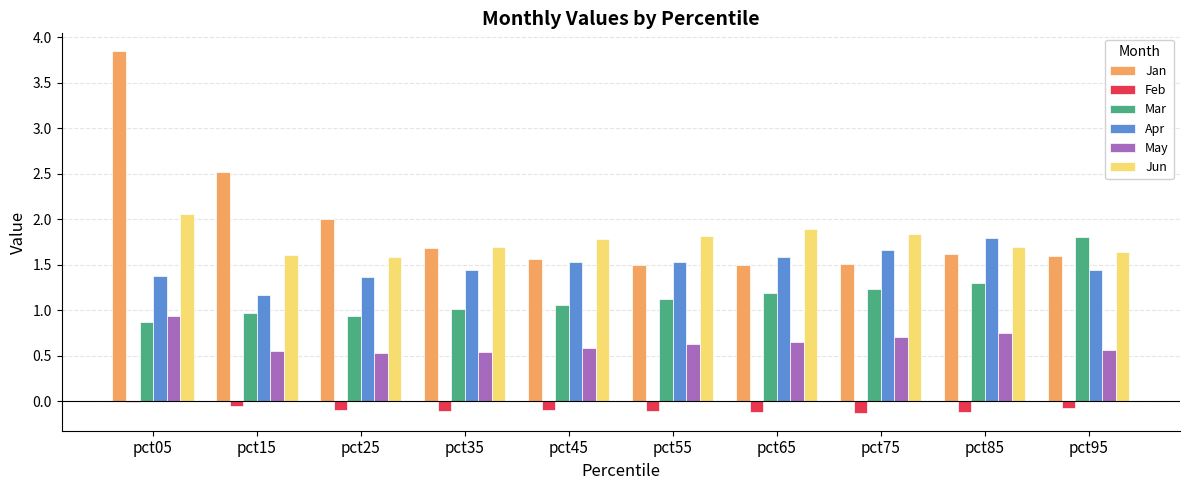

True or false: Jan has a value of 2.4 at pct55.

False